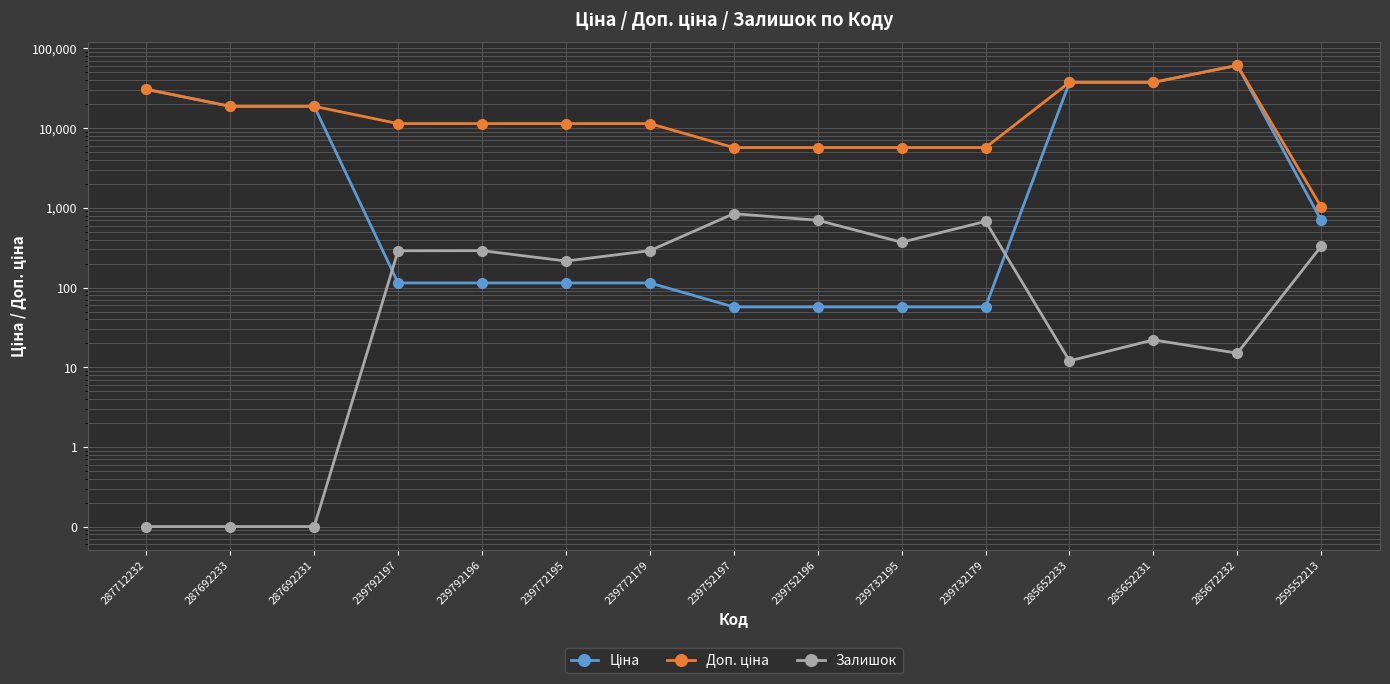

What is the label of the 9th point from the right?

239772179